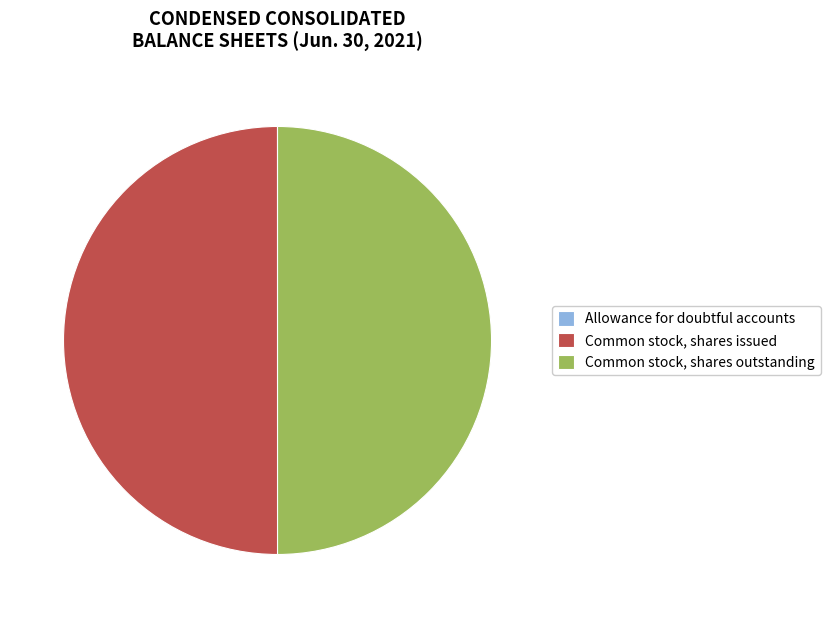

True or false: Common stock, shares issued accounts for 50% of the total.

True